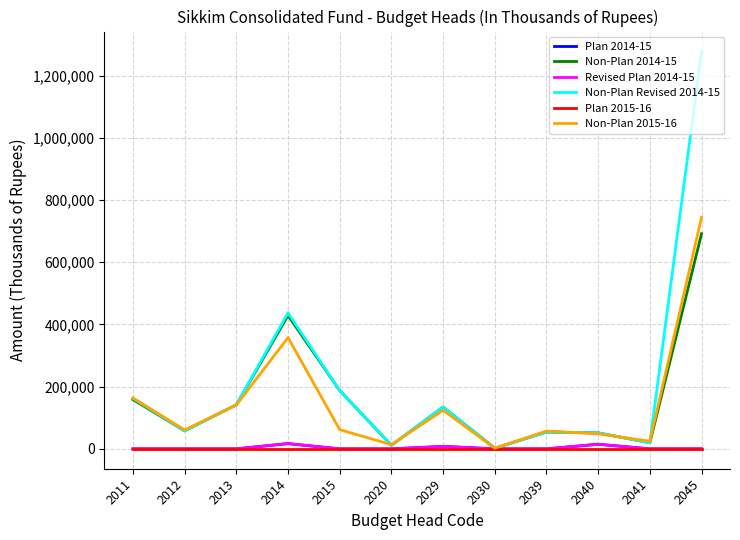

Rank the series at 2013 from lowest to highest value.

Plan 2014-15, Revised Plan 2014-15, Plan 2015-16, Non-Plan 2015-16, Non-Plan 2014-15, Non-Plan Revised 2014-15